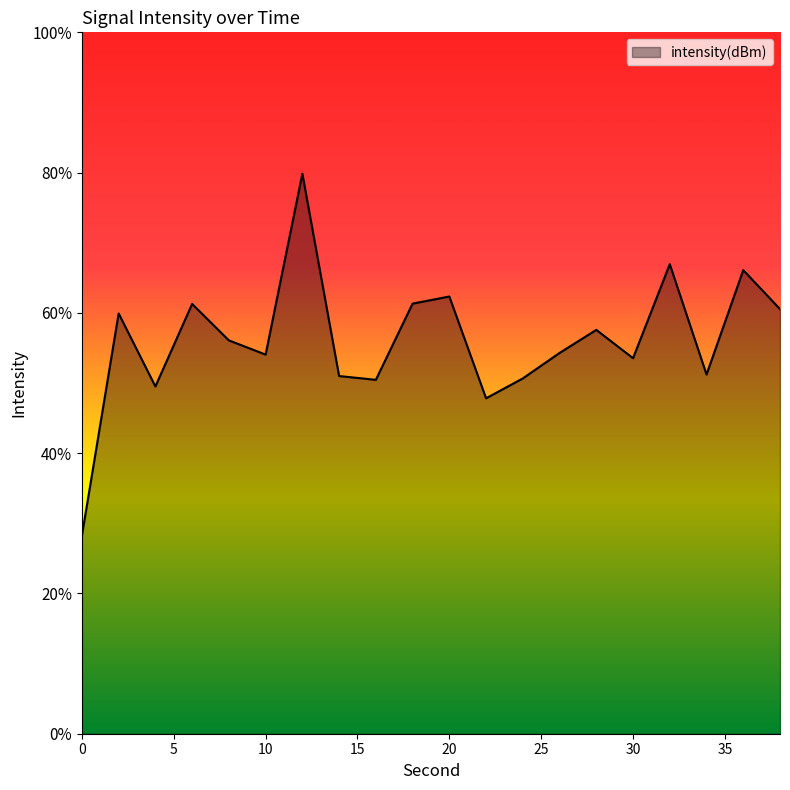

At which category does the data reach its first local valley?

4